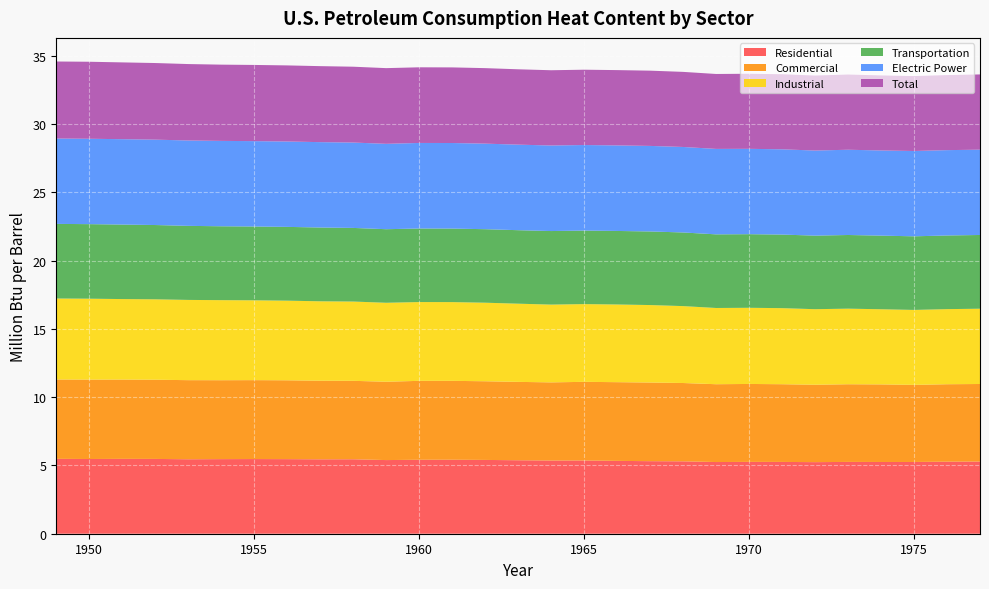

Reading left to right, list all the values displayed in this chart.

Residential: 1949=5.5	1950=5.5	1951=5.5	1952=5.5	1953=5.5	1954=5.5	1955=5.5	1956=5.5	1957=5.5	1958=5.5	1959=5.4	1960=5.4	1961=5.4	1962=5.4	1963=5.4	1964=5.4	1965=5.4	1966=5.3	1967=5.3	1968=5.3	1969=5.3	1970=5.3	1971=5.3	1972=5.2	1973=5.3	1974=5.3	1975=5.3	1976=5.3	1977=5.3
Commercial: 1949=5.8	1950=5.8	1951=5.8	1952=5.8	1953=5.8	1954=5.8	1955=5.8	1956=5.8	1957=5.8	1958=5.7	1959=5.7	1960=5.8	1961=5.8	1962=5.8	1963=5.7	1964=5.7	1965=5.8	1966=5.8	1967=5.8	1968=5.7	1969=5.7	1970=5.7	1971=5.7	1972=5.7	1973=5.7	1974=5.7	1975=5.6	1976=5.7	1977=5.7
Industrial: 1949=5.9	1950=5.9	1951=5.9	1952=5.9	1953=5.9	1954=5.9	1955=5.8	1956=5.8	1957=5.8	1958=5.8	1959=5.8	1960=5.8	1961=5.8	1962=5.8	1963=5.7	1964=5.7	1965=5.7	1966=5.7	1967=5.7	1968=5.6	1969=5.6	1970=5.6	1971=5.6	1972=5.5	1973=5.5	1974=5.5	1975=5.5	1976=5.5	1977=5.5
Transportation: 1949=5.5	1950=5.5	1951=5.5	1952=5.4	1953=5.4	1954=5.4	1955=5.4	1956=5.4	1957=5.4	1958=5.4	1959=5.4	1960=5.4	1961=5.4	1962=5.4	1963=5.4	1964=5.4	1965=5.4	1966=5.4	1967=5.4	1968=5.4	1969=5.4	1970=5.4	1971=5.4	1972=5.4	1973=5.4	1974=5.4	1975=5.4	1976=5.4	1977=5.4
Electric Power: 1949=6.3	1950=6.3	1951=6.3	1952=6.3	1953=6.3	1954=6.3	1955=6.3	1956=6.3	1957=6.3	1958=6.3	1959=6.3	1960=6.3	1961=6.3	1962=6.3	1963=6.3	1964=6.3	1965=6.3	1966=6.3	1967=6.3	1968=6.3	1969=6.3	1970=6.3	1971=6.2	1972=6.2	1973=6.2	1974=6.2	1975=6.2	1976=6.3	1977=6.2
Total: 1949=5.6	1950=5.6	1951=5.6	1952=5.6	1953=5.6	1954=5.6	1955=5.6	1956=5.6	1957=5.6	1958=5.6	1959=5.5	1960=5.5	1961=5.5	1962=5.5	1963=5.5	1964=5.5	1965=5.5	1966=5.5	1967=5.5	1968=5.5	1969=5.5	1970=5.5	1971=5.5	1972=5.5	1973=5.5	1974=5.5	1975=5.5	1976=5.5	1977=5.5